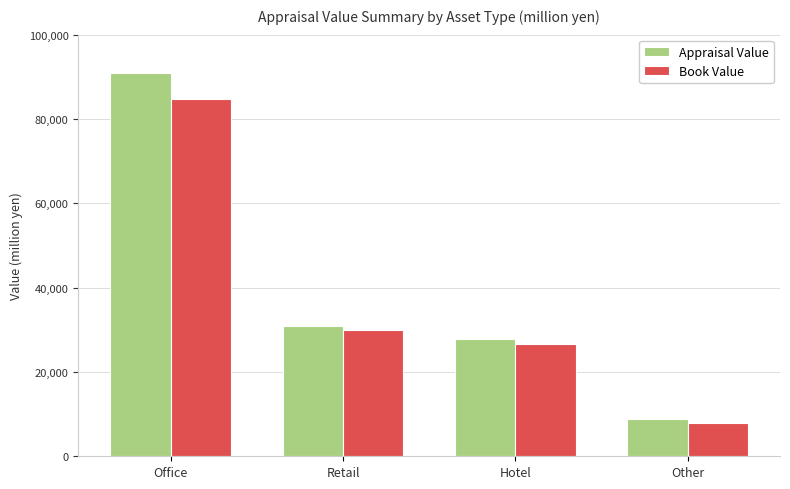

What is the value of the Appraisal Value bar at the 3rd from the left?

27932